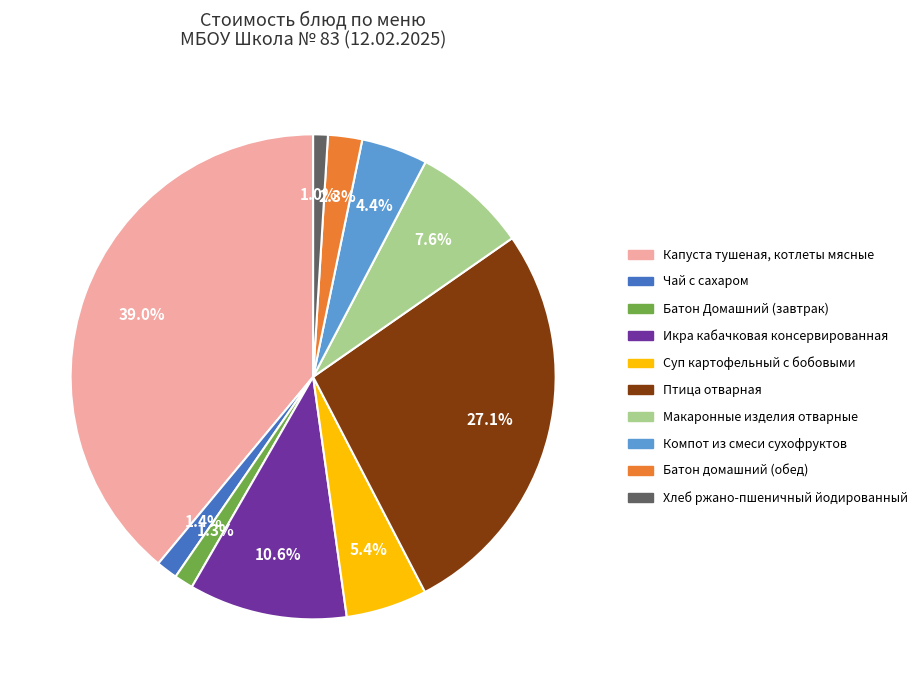

Is Чай с сахаром the majority of the pie?

No